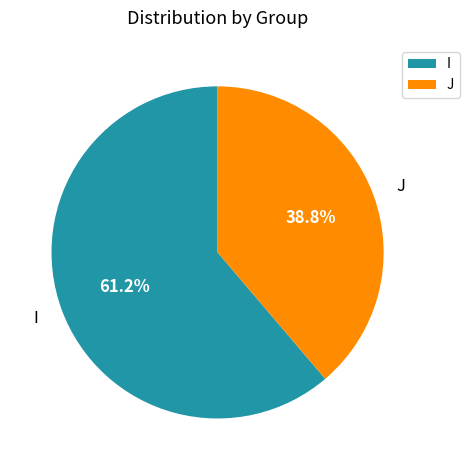

What is the largest slice in the pie chart?

I